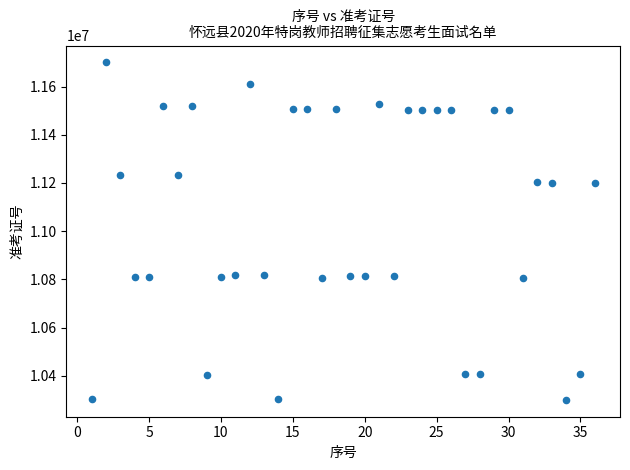

What is the range of X values (max minus min)?

35